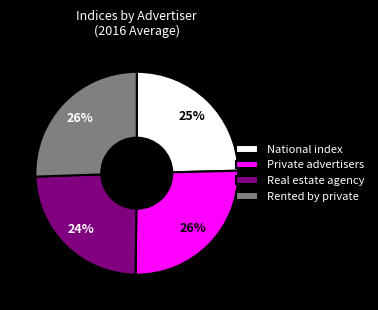

To the nearest percent, what is the average slice percentage?

25%